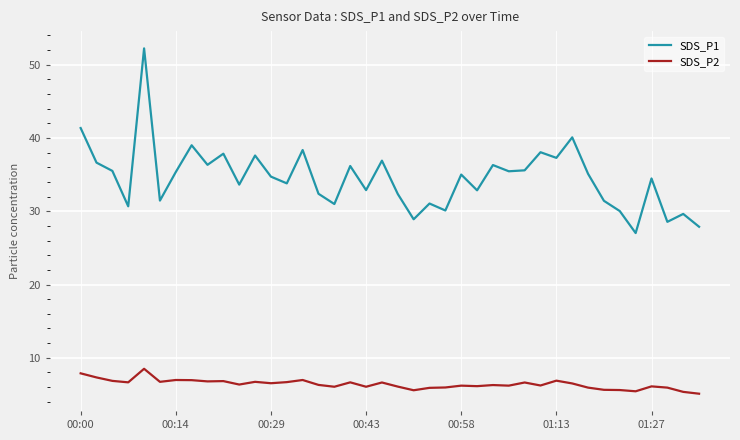

What is the difference between the maximum and minimum values in the SDS_P1 series?

25.2